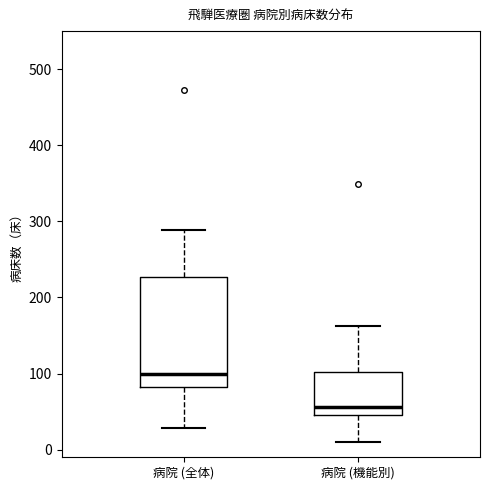

Which box has the highest median line?

病院 (全体)